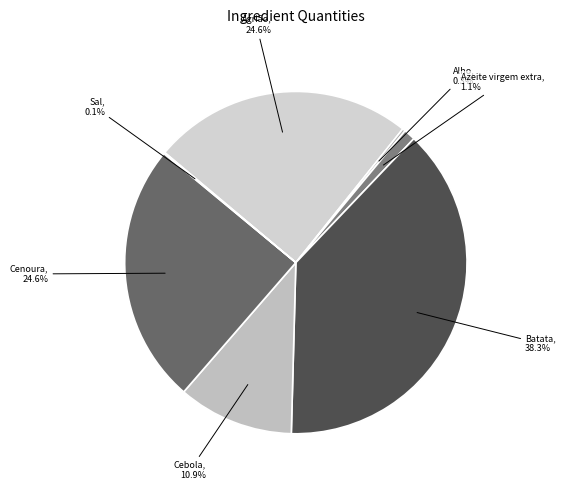

What is the largest slice in the pie chart?

Batata